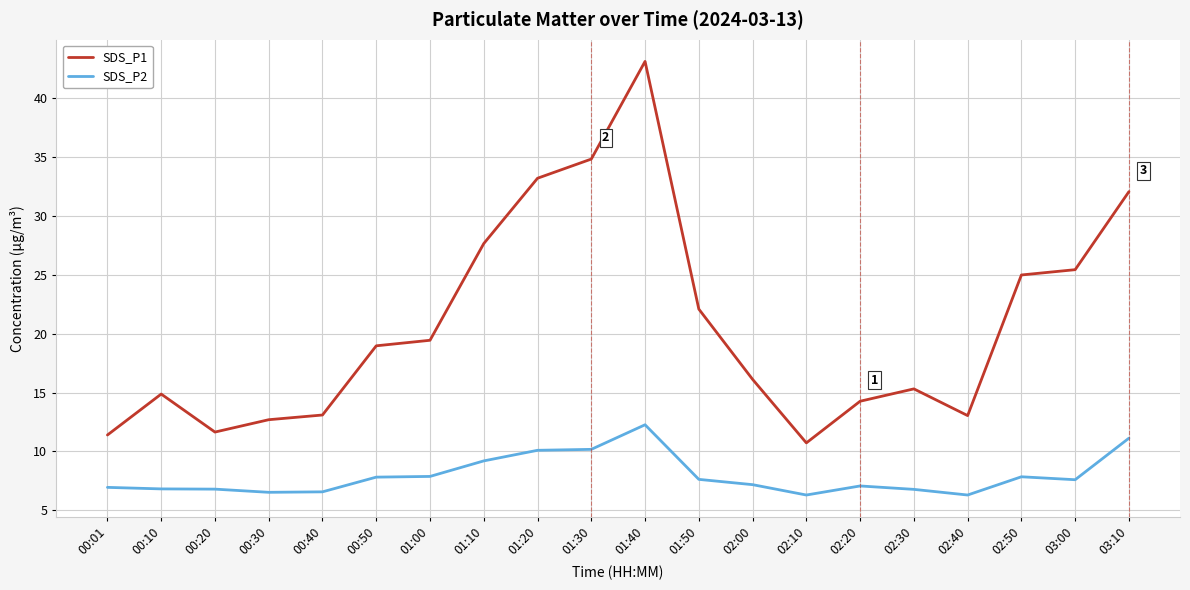

At 02:00, list the series in order from largest to smallest.

SDS_P1, SDS_P2